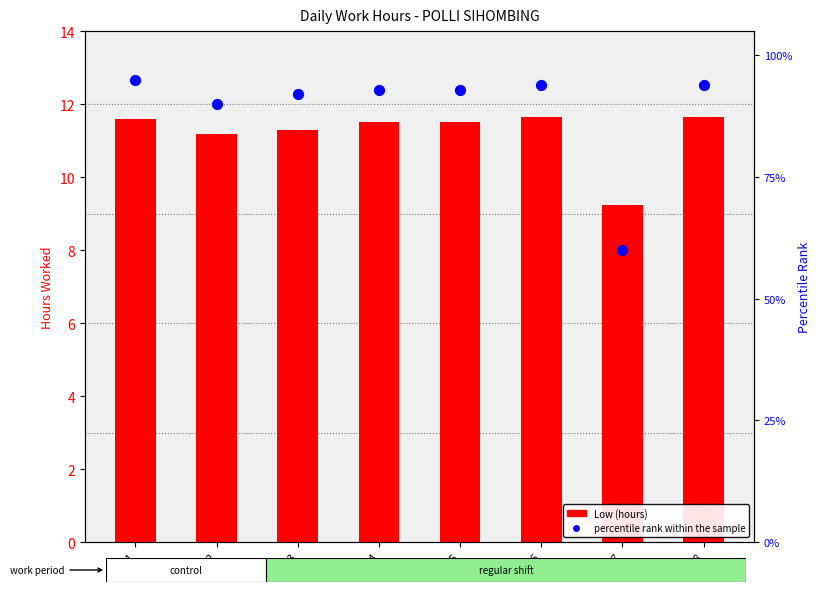

Which series reaches the minimum Y coordinate?

Low (hours)